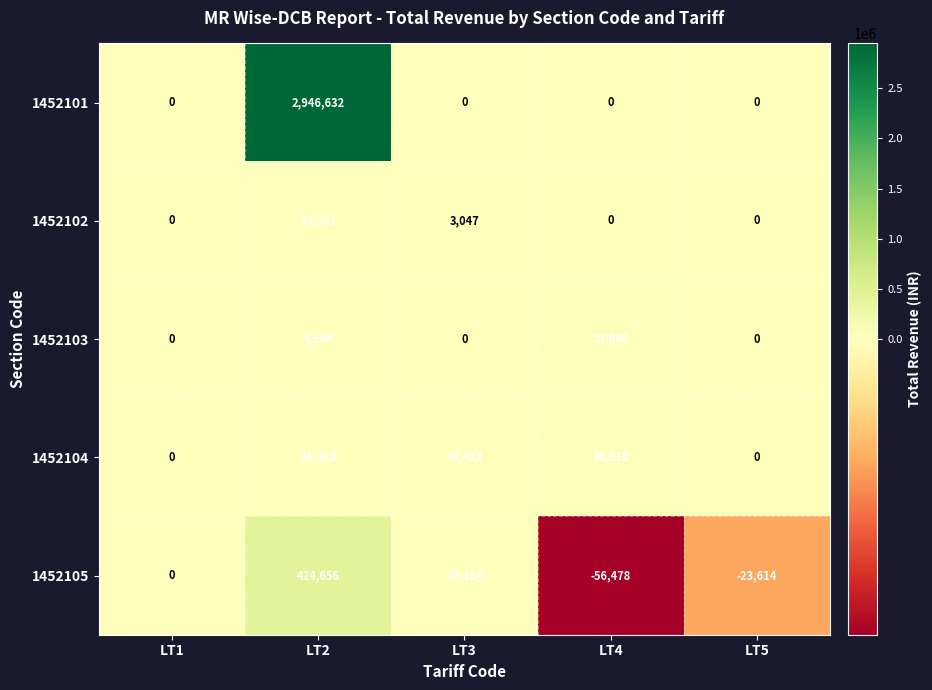

Reading right to left, extract all data points from this chart.

1452101: LT5=0	LT4=0	LT3=0	LT2=2946632	LT1=0
1452102: LT5=0	LT4=0	LT3=3047	LT2=13371	LT1=0
1452103: LT5=0	LT4=27008	LT3=0	LT2=9904	LT1=0
1452104: LT5=0	LT4=36912	LT3=16418	LT2=16418	LT1=0
1452105: LT5=-23614	LT4=-56478	LT3=19164	LT2=424656	LT1=0